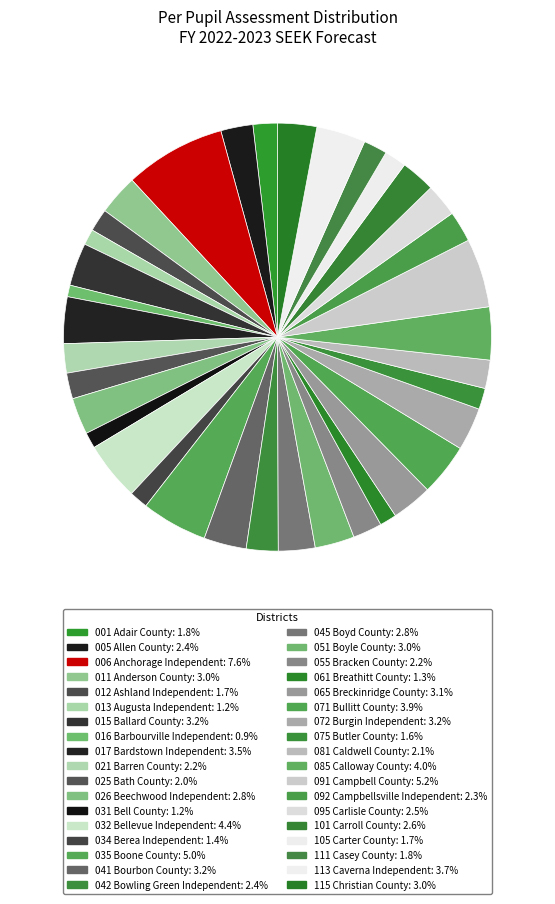

What percentage is the 075 Butler County slice, to the nearest percent?

2%